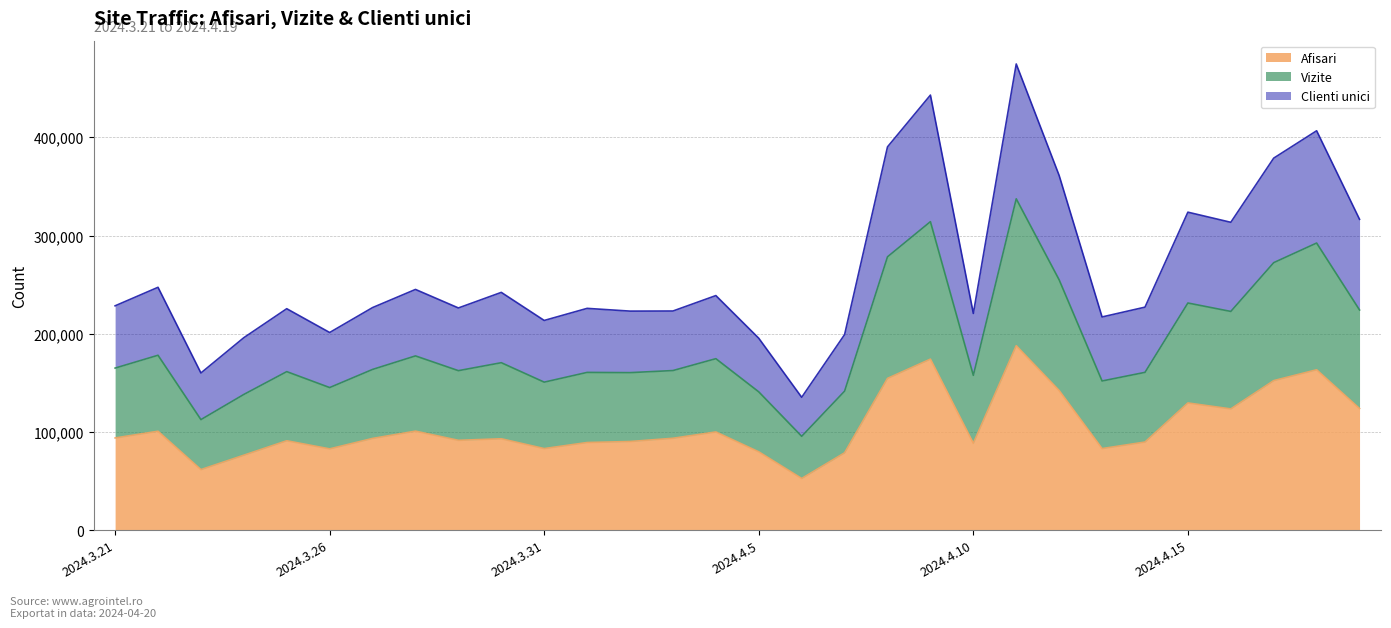

Count the number of categories in the chart.

30